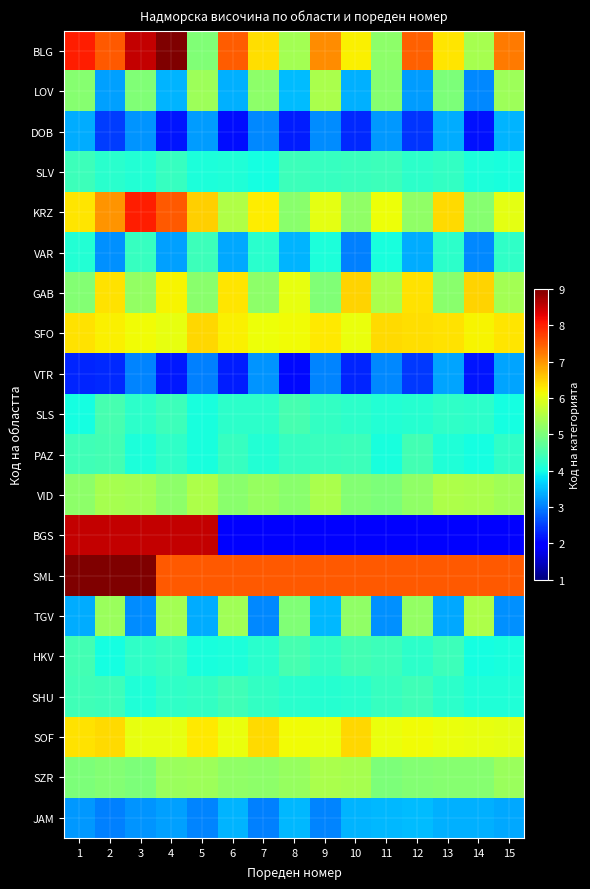

At which category does the chart reach its peak across all series?

4